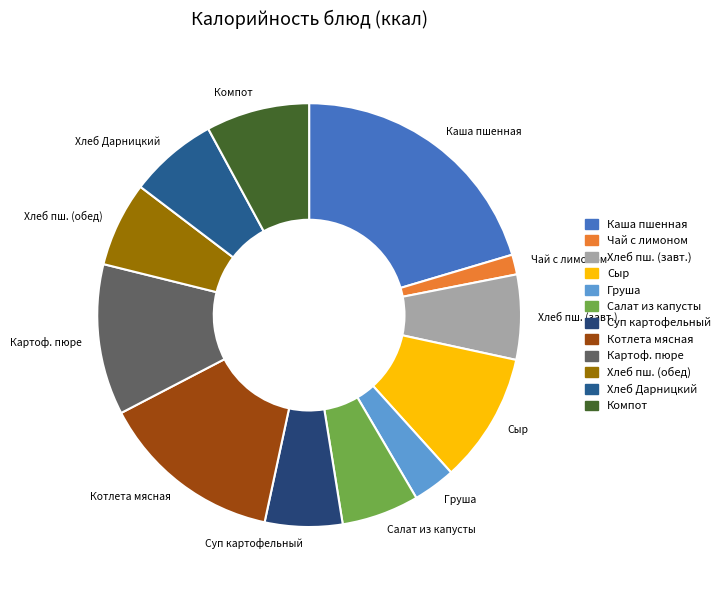

What is the smallest slice in the pie chart?

Чай с лимоном